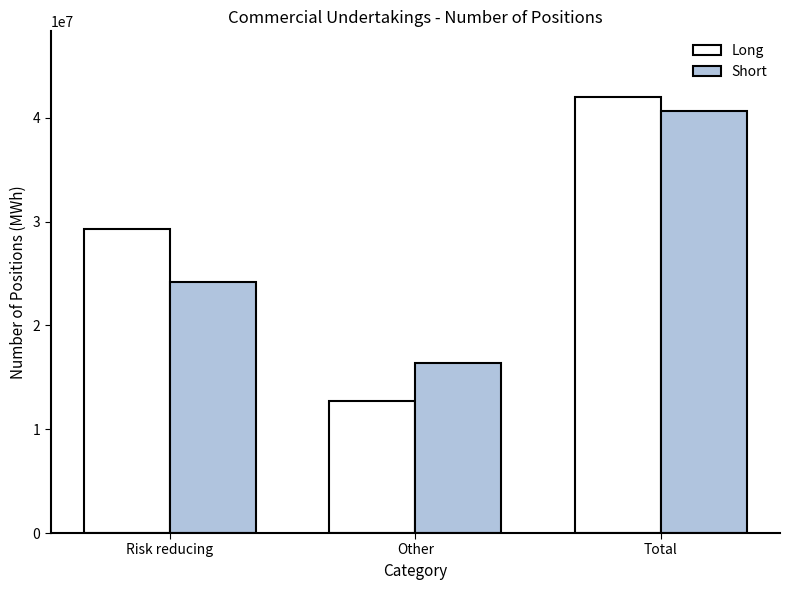

Count the Long values in the range 12759906 to 42018987.

3